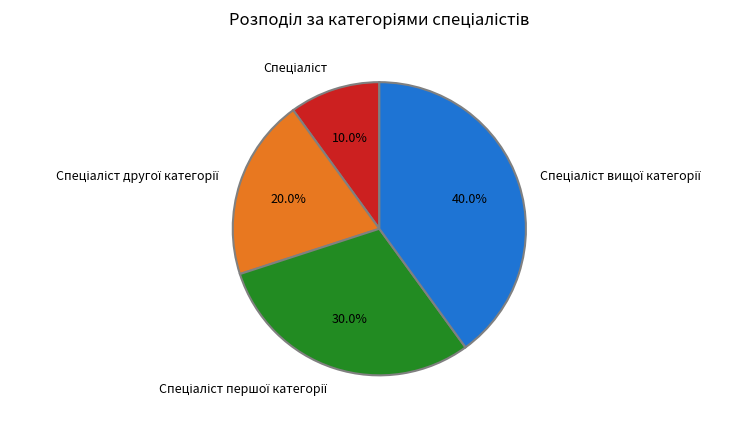

Does any single category account for the majority?

No